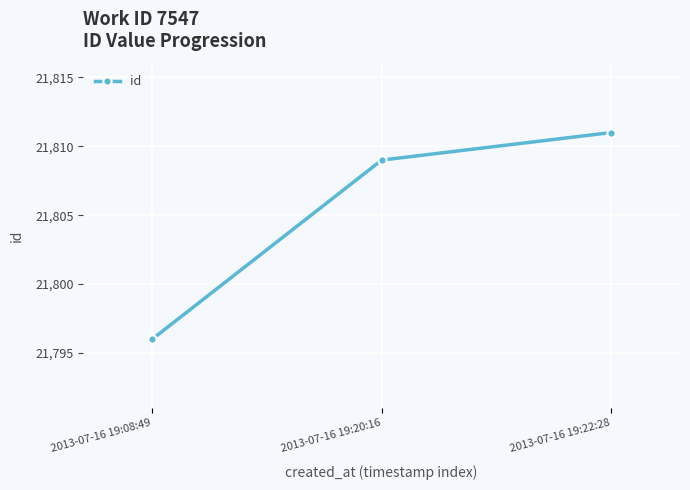

What is the value of the 1st point from the left?

21796